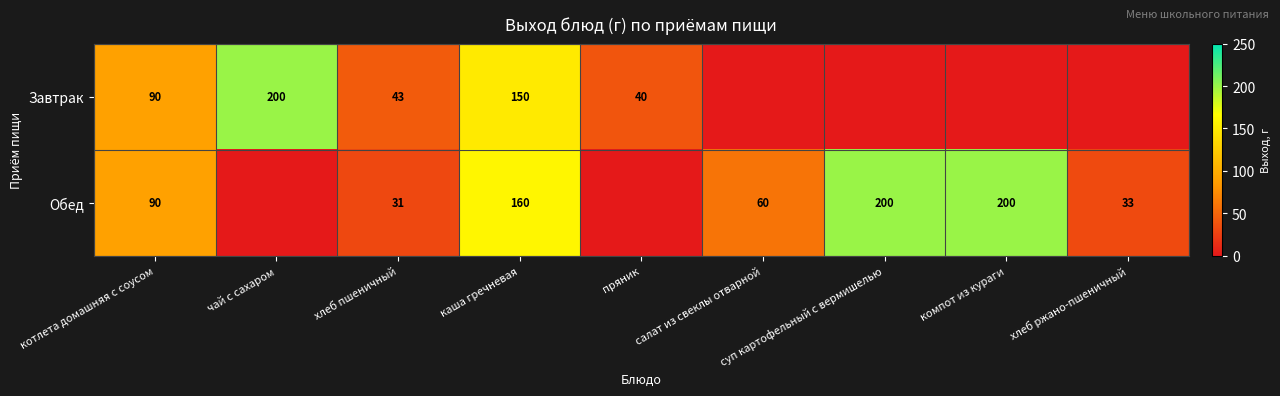

How many distinct data groups are displayed?

2